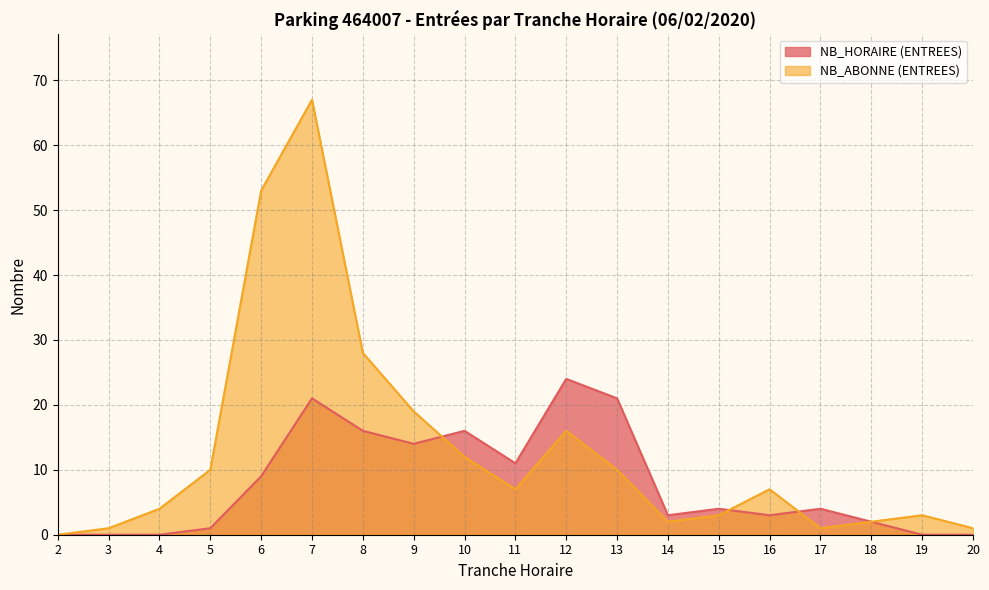

Reading left to right, extract all data points from this chart.

NB_HORAIRE (ENTREES): 2=0	3=0	4=0	5=1	6=9	7=21	8=16	9=14	10=16	11=11	12=24	13=21	14=3	15=4	16=3	17=4	18=2	19=0	20=0
NB_ABONNE (ENTREES): 2=0	3=1	4=4	5=10	6=53	7=67	8=28	9=19	10=12	11=7	12=16	13=10	14=2	15=3	16=7	17=1	18=2	19=3	20=1